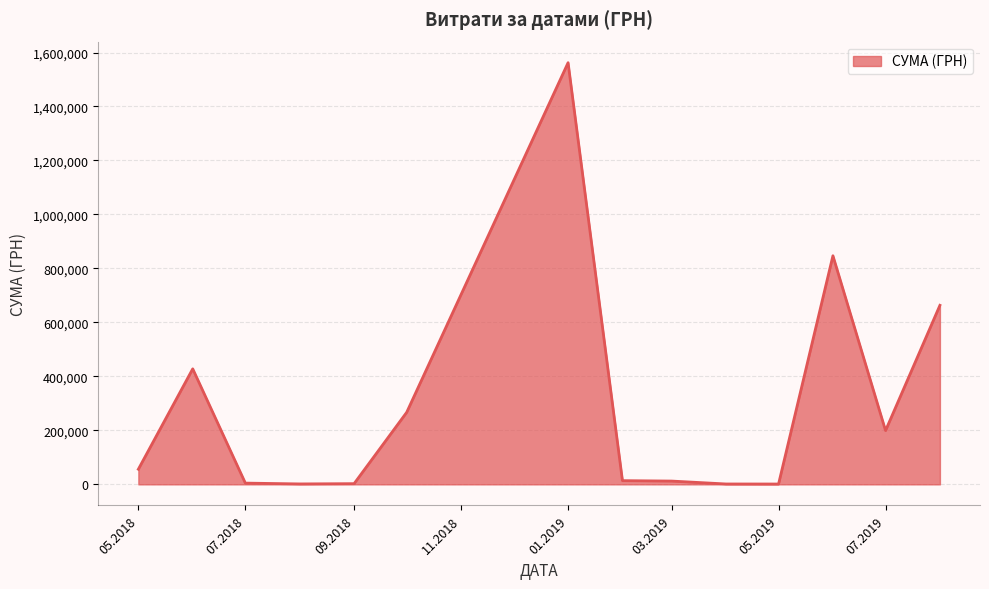

What is the difference between the maximum and minimum values?

1560962.3